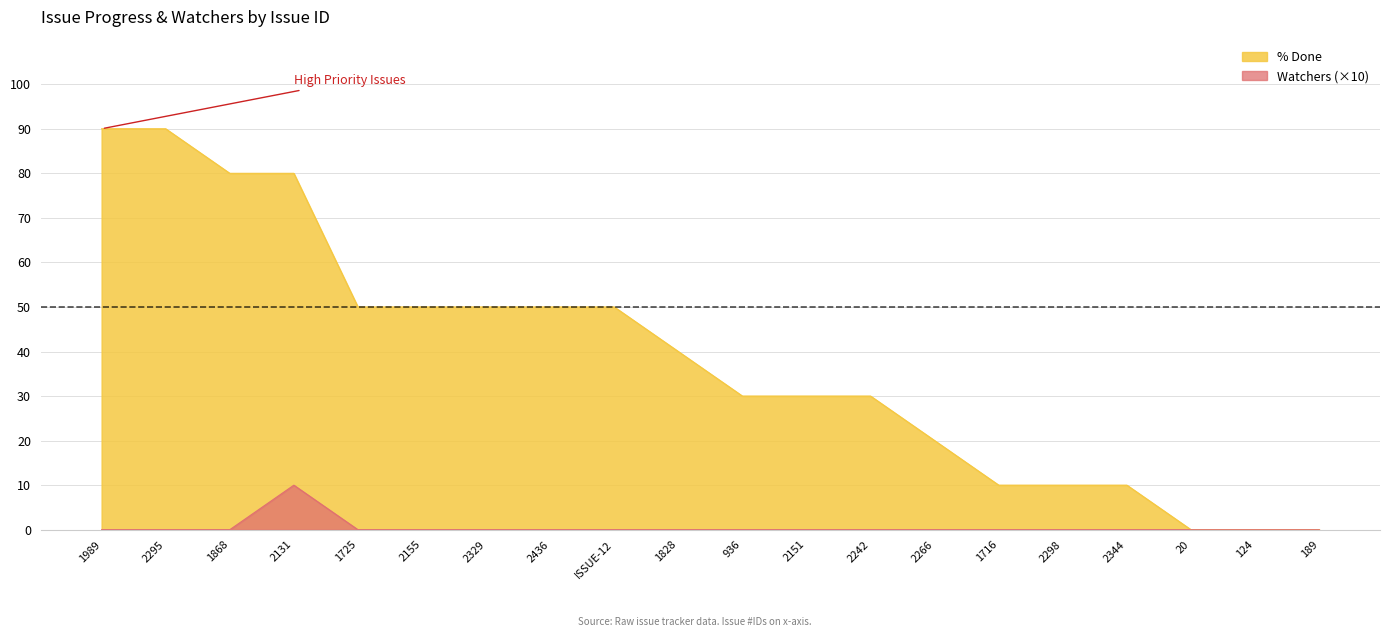

Is it true that % Done equals 0 at 124?

True